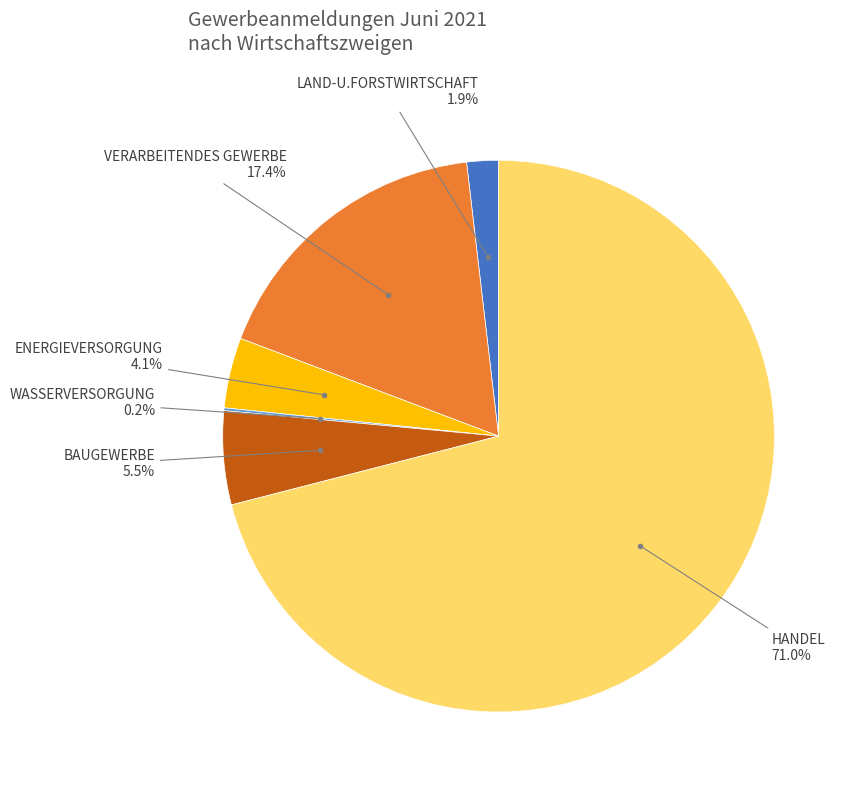

Which slice is the largest?

HANDEL